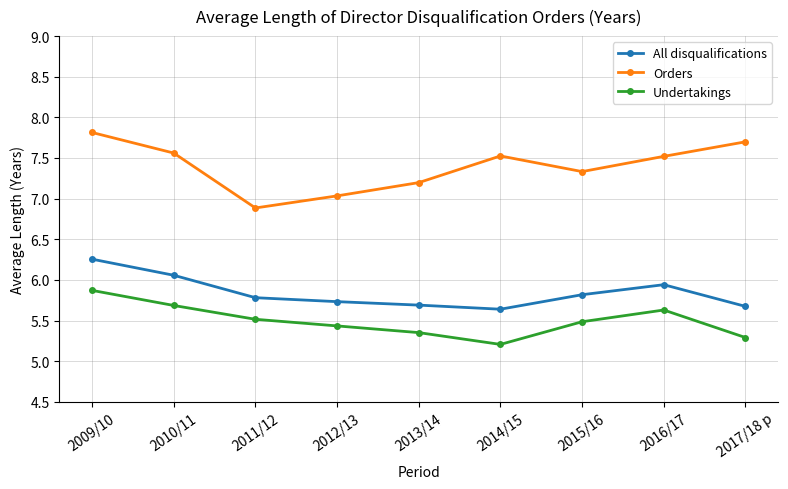

True or false: All disqualifications has more than 1 points higher than both neighbors.

False